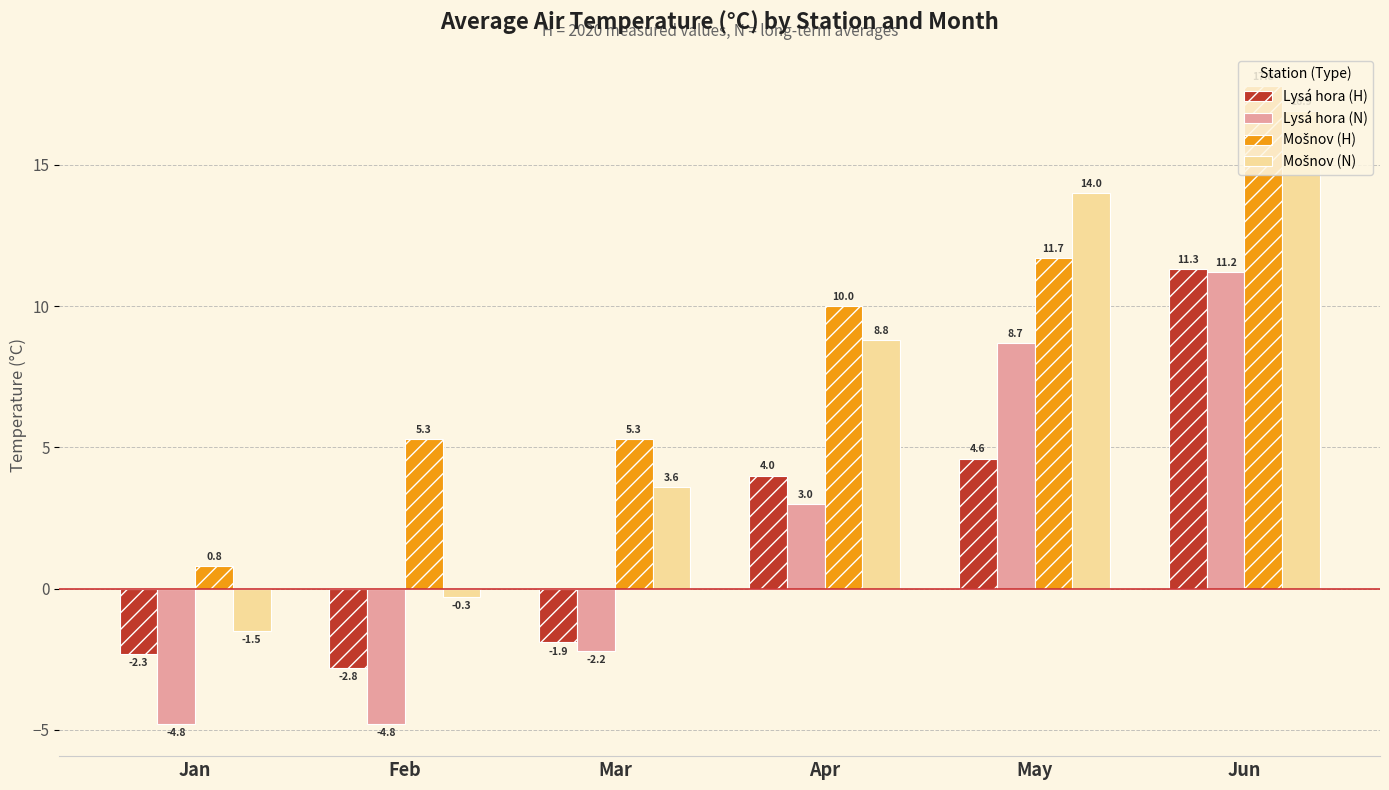

What is the sum of the Lysá hora (N) values at Jun and Mar?

9.0